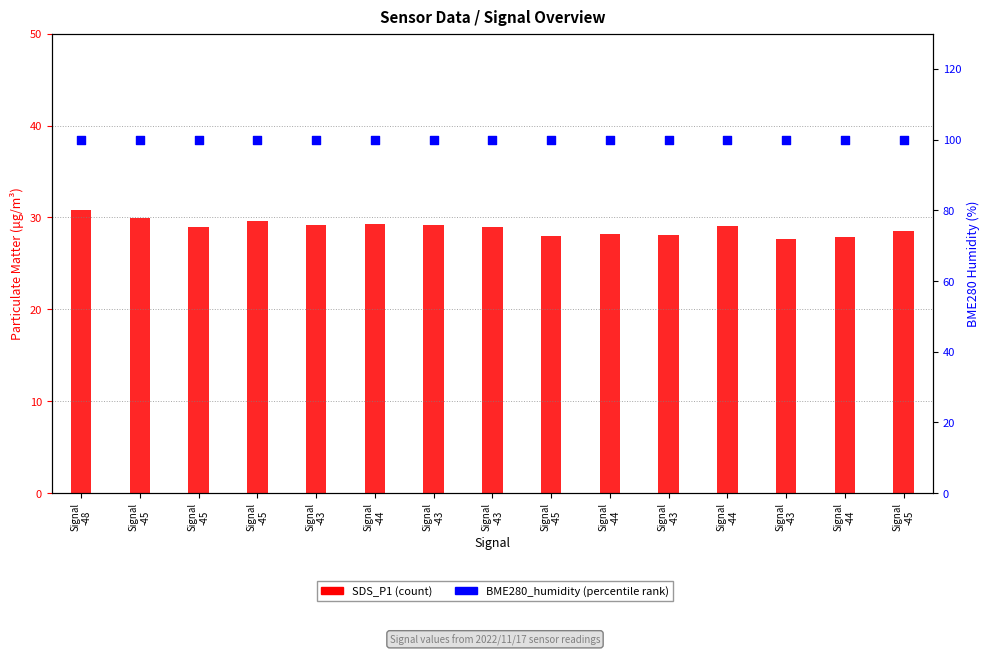

Which series reaches the maximum Y coordinate?

BME280_humidity